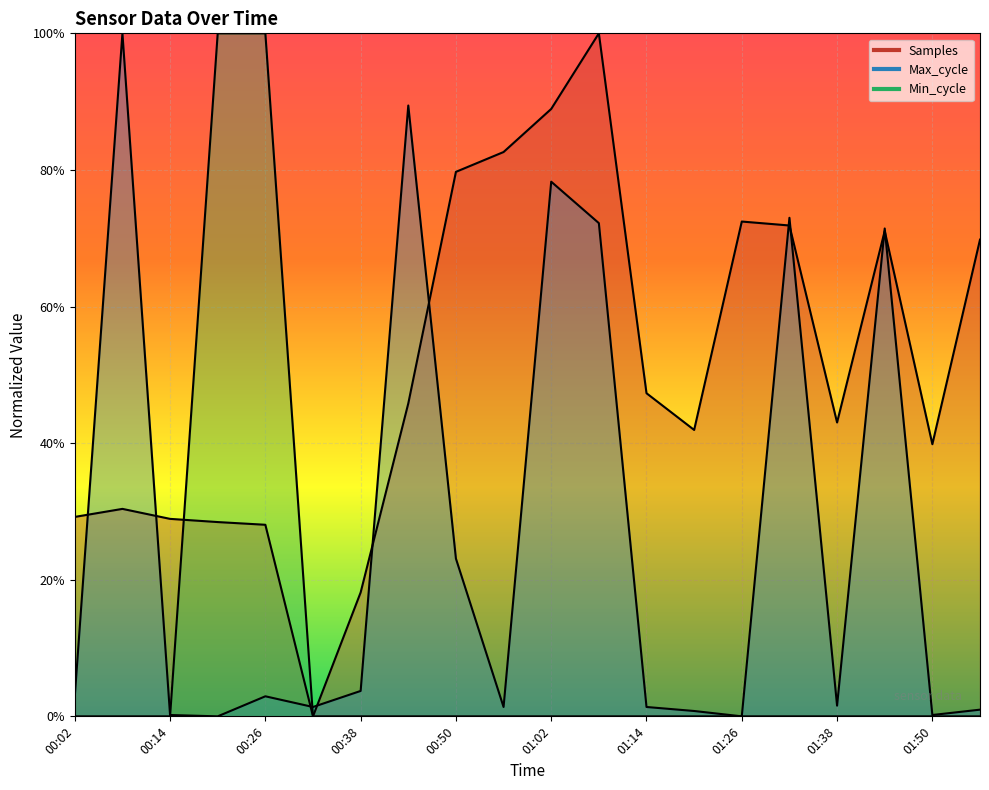

True or false: Max_cycle has a value of 1.6 at 01:38.

True